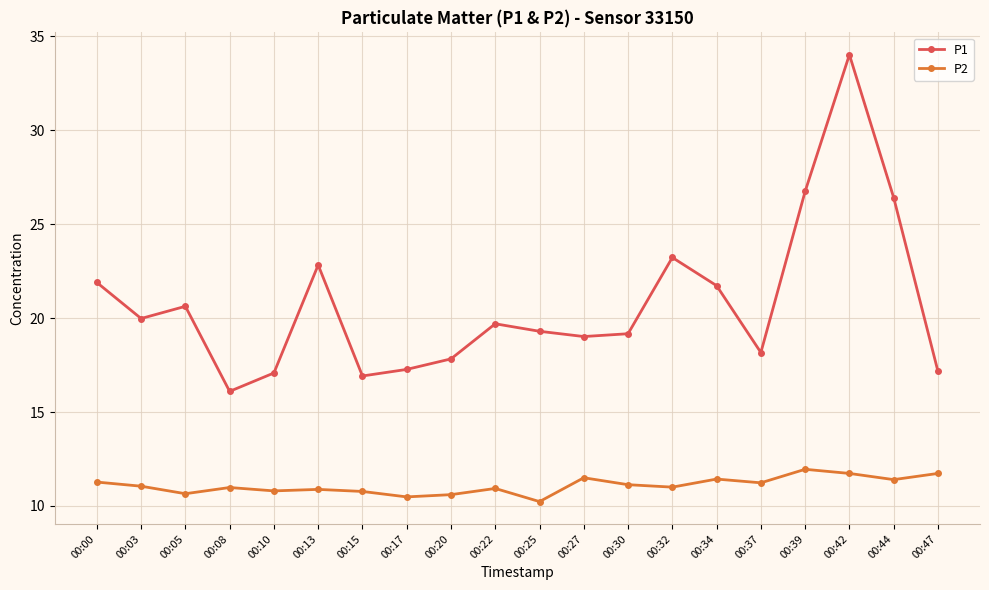

True or false: P1 and P2 cross at least once.

False